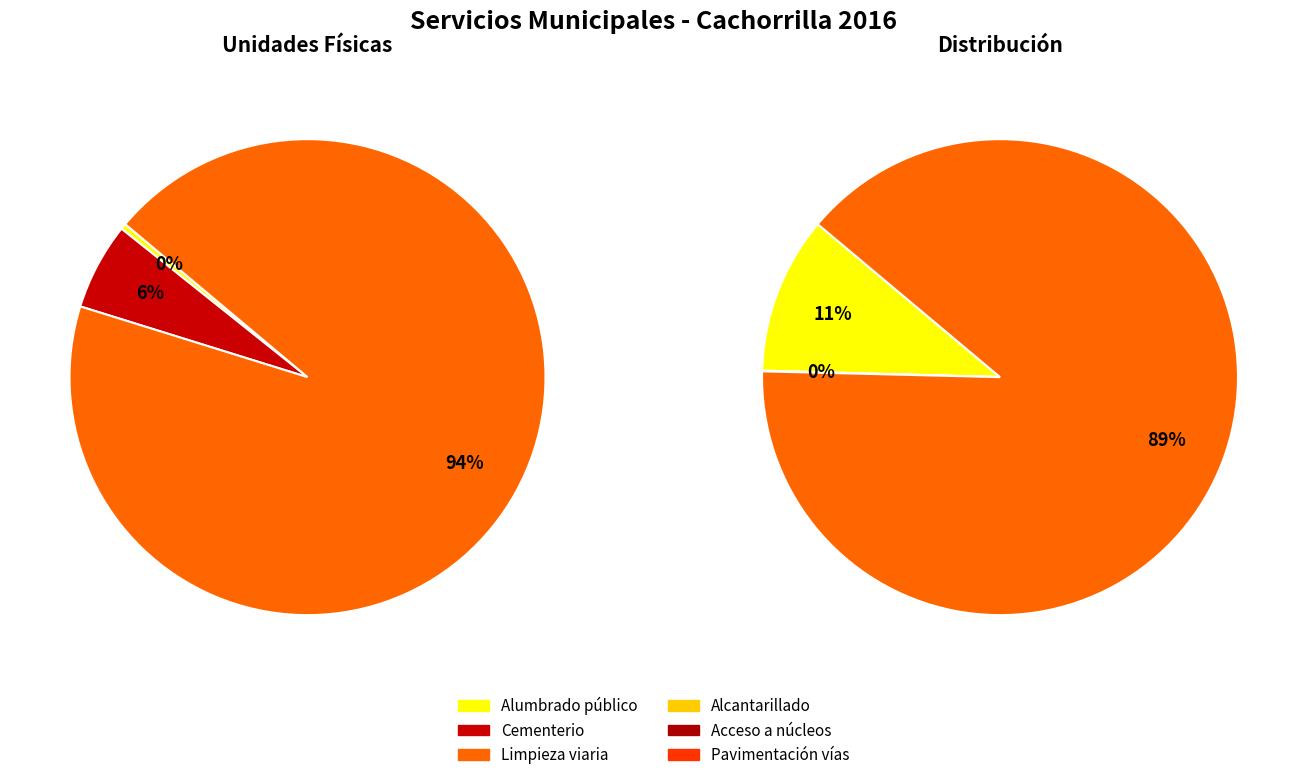

The Limpieza viaria slice represents 58% of the pie. True or false?

False